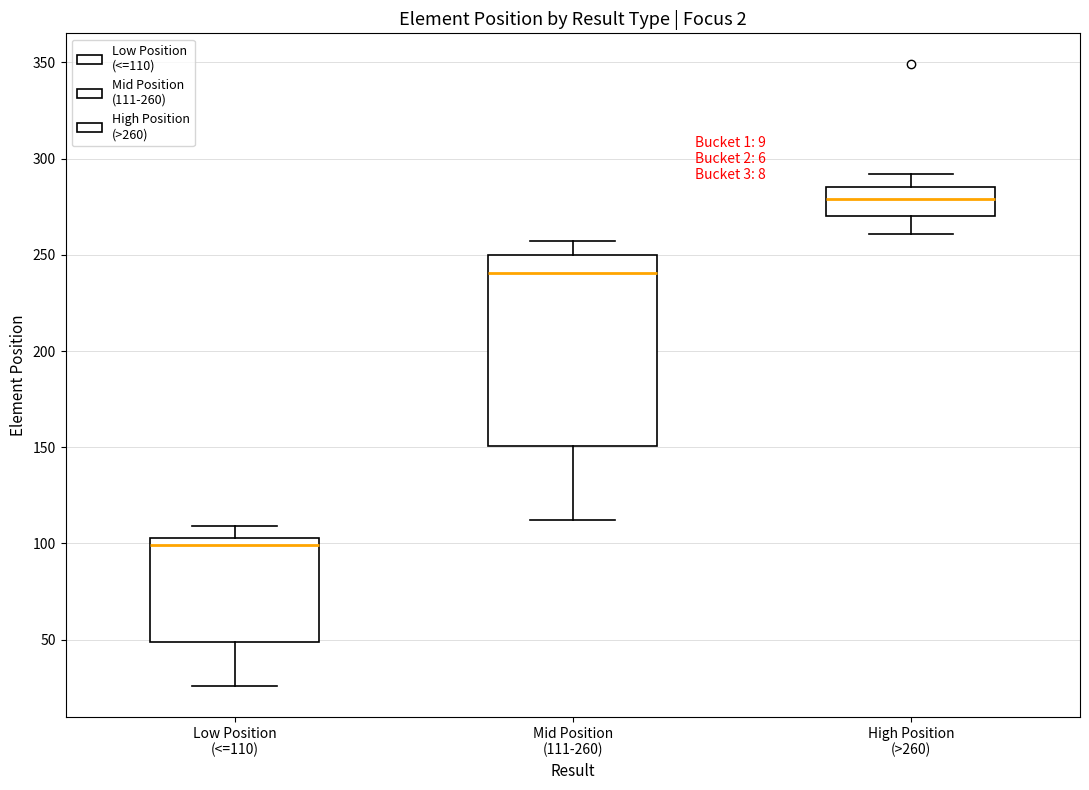

Where is the upper edge of the box for High Position (>260) on the y-axis? The values are not printed on the chart, so give them approximately, as read against the axis.

285